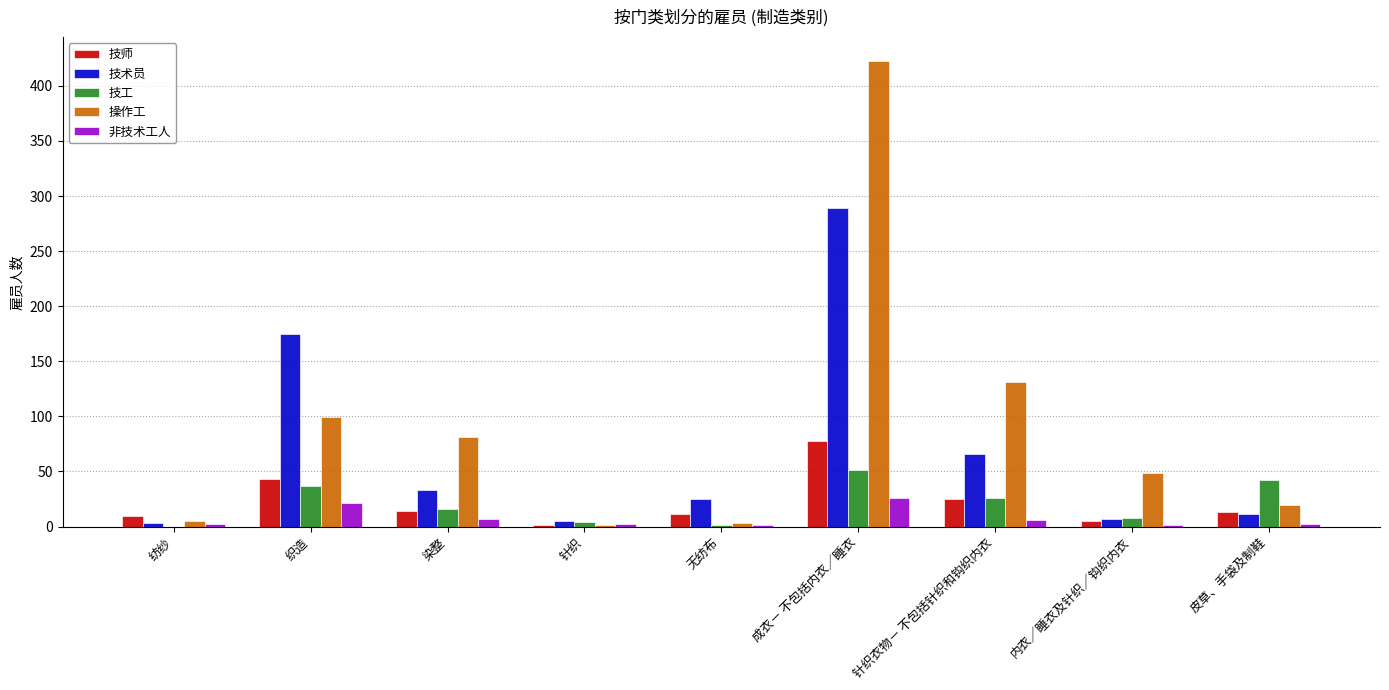

Is the value of 非技术工人 at 纺纱 greater than the value of 技工 at 织造?

No